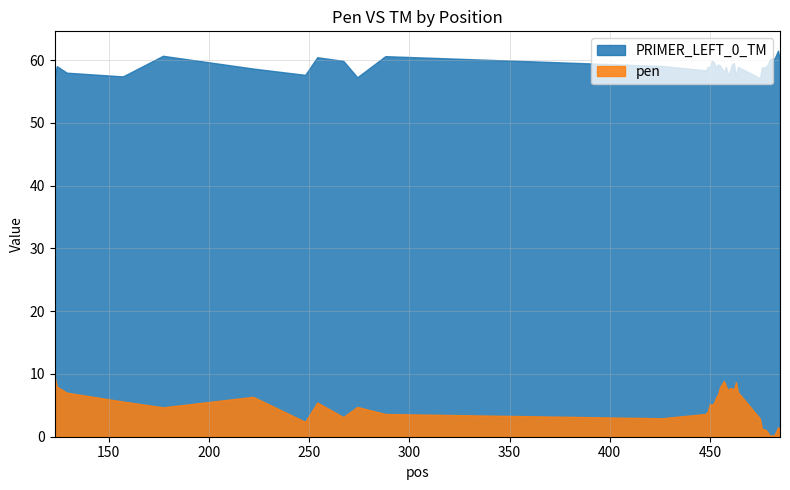

What is the highest value of the pen series?

9.5